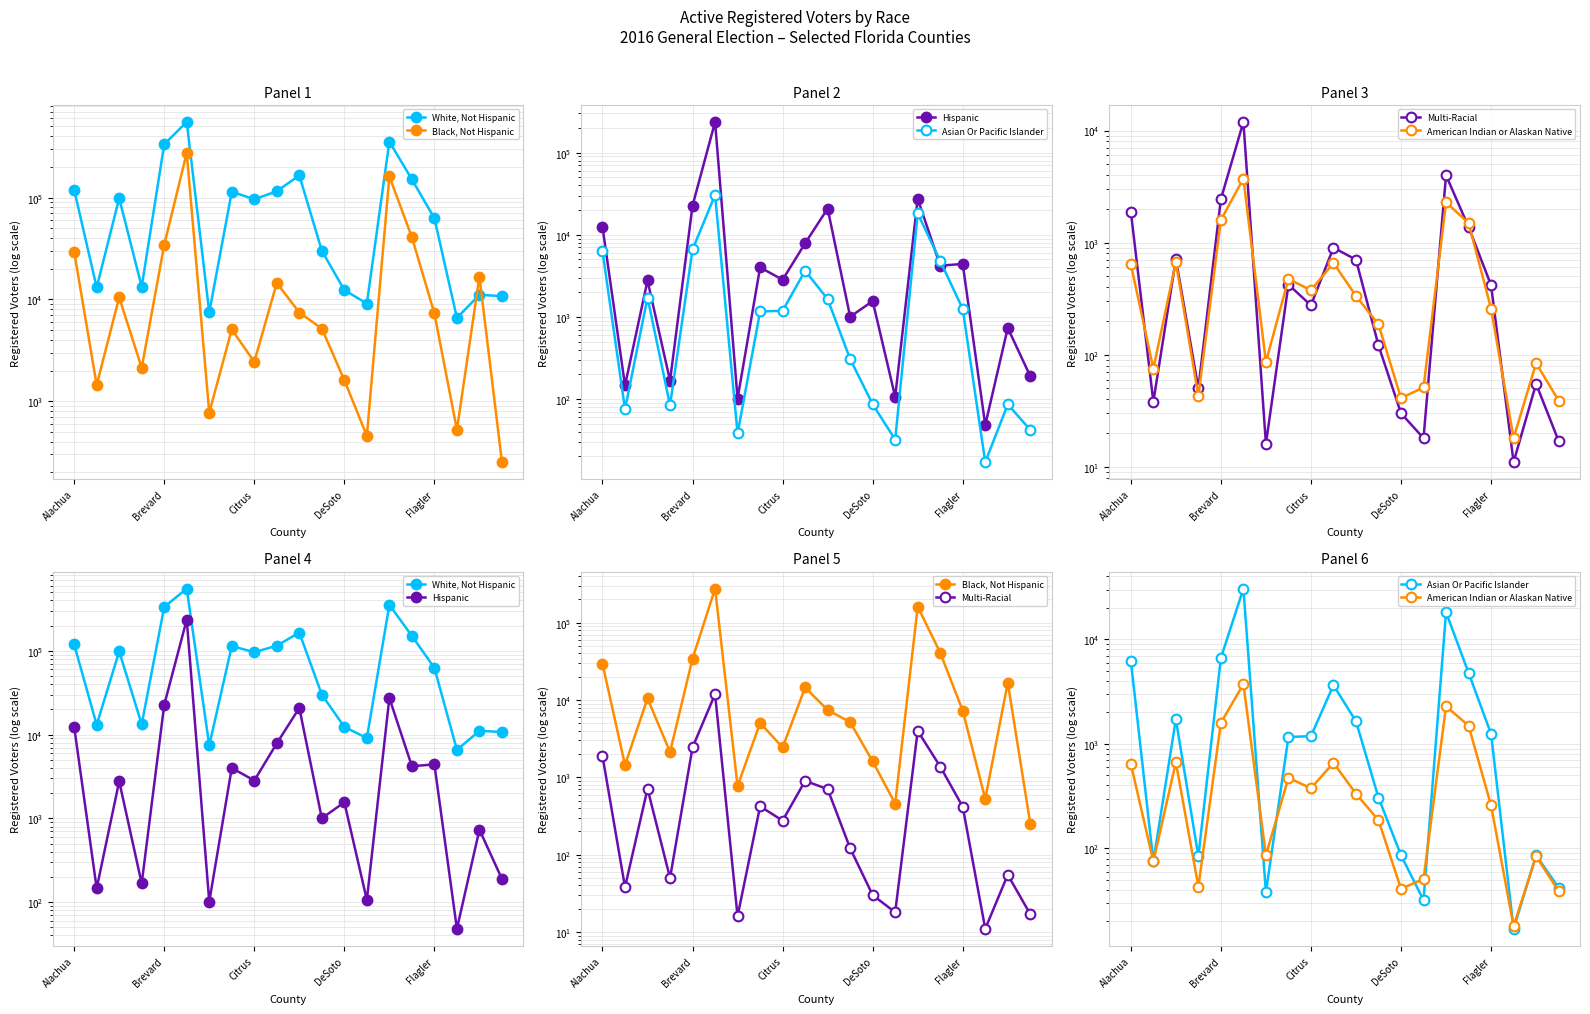

What position from the left is 17?

18